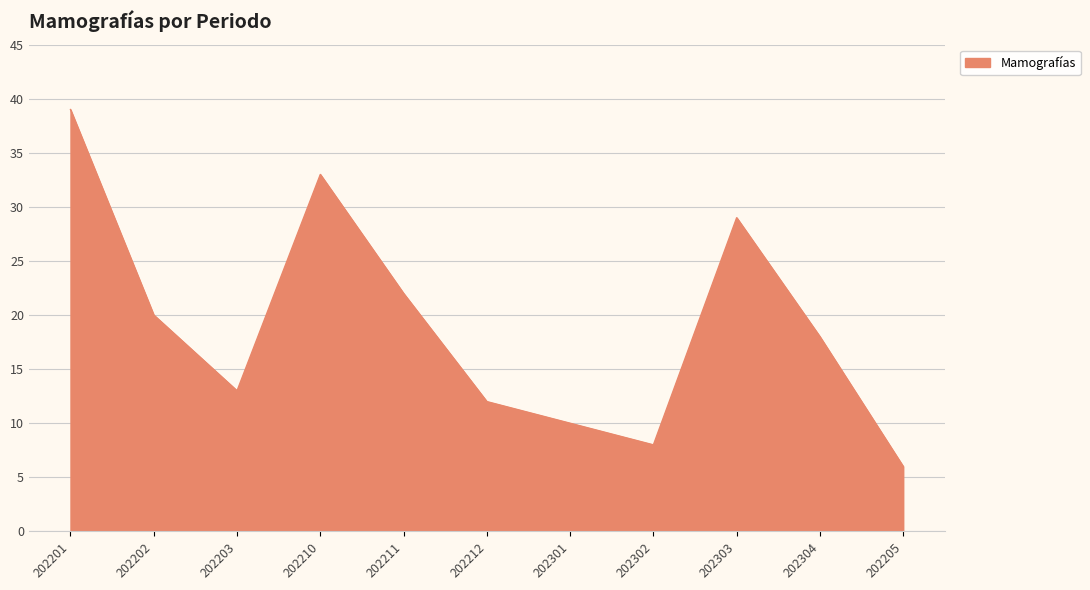

How many values are below 18?

5